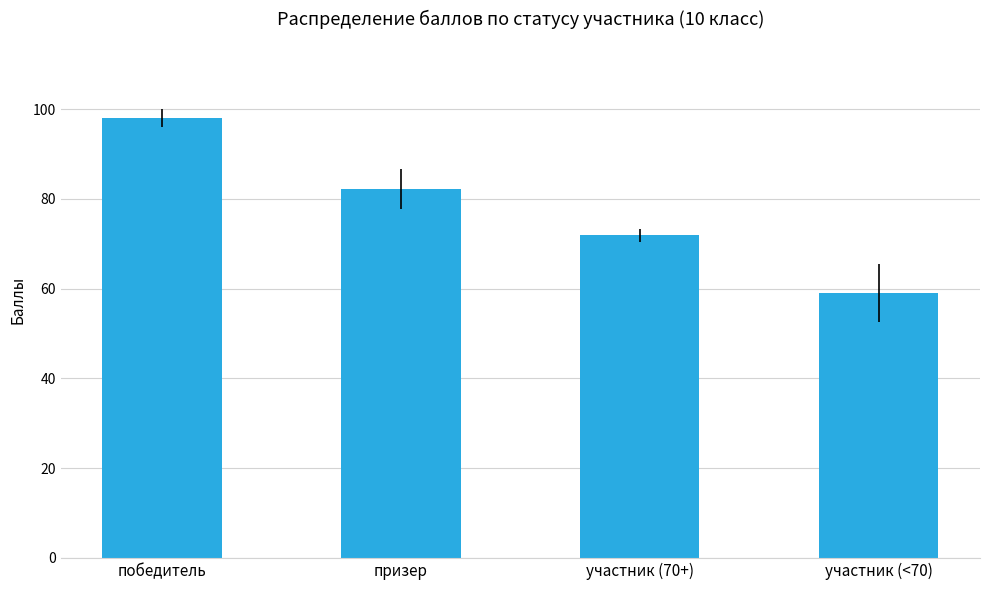

List the labels in order of value, smallest first.

участник (<70), участник (70+), призер, победитель